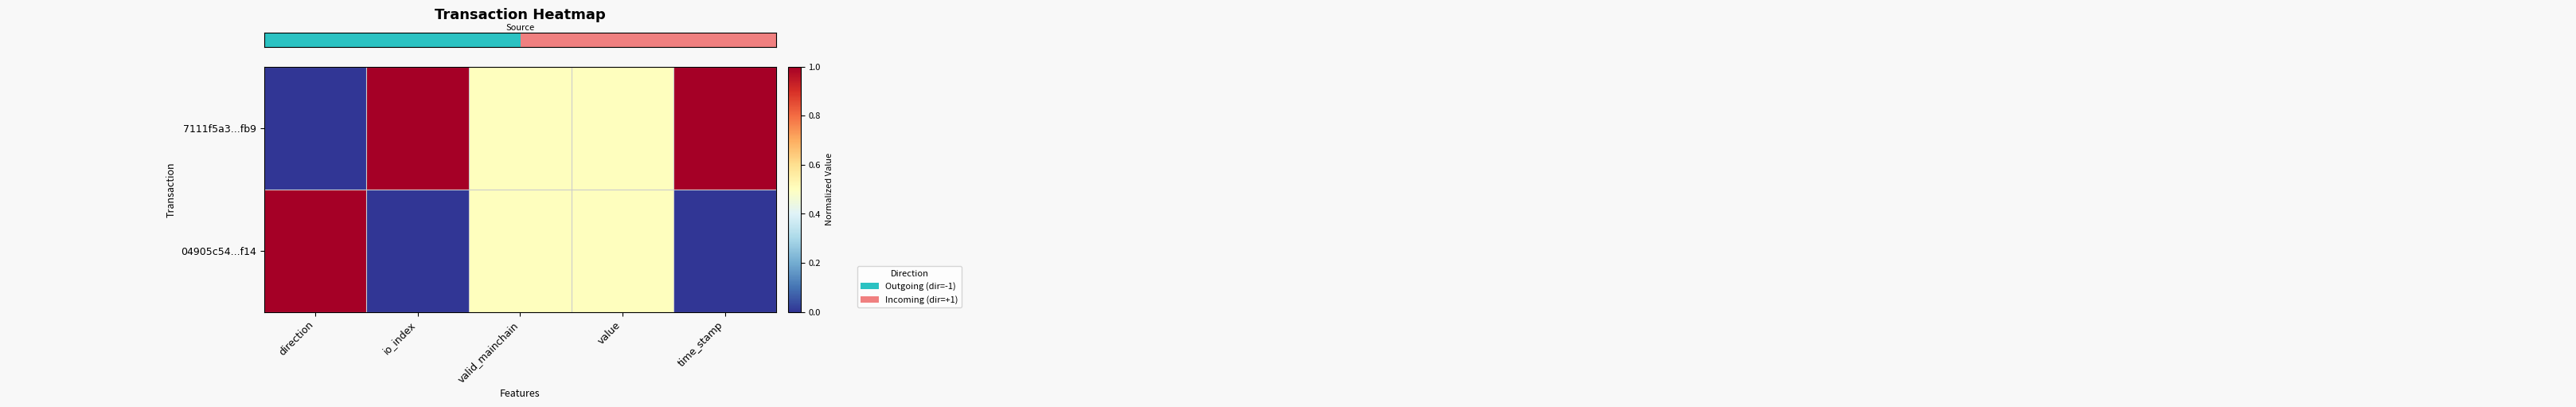

Which label corresponds to the largest value in the chart?

io_index